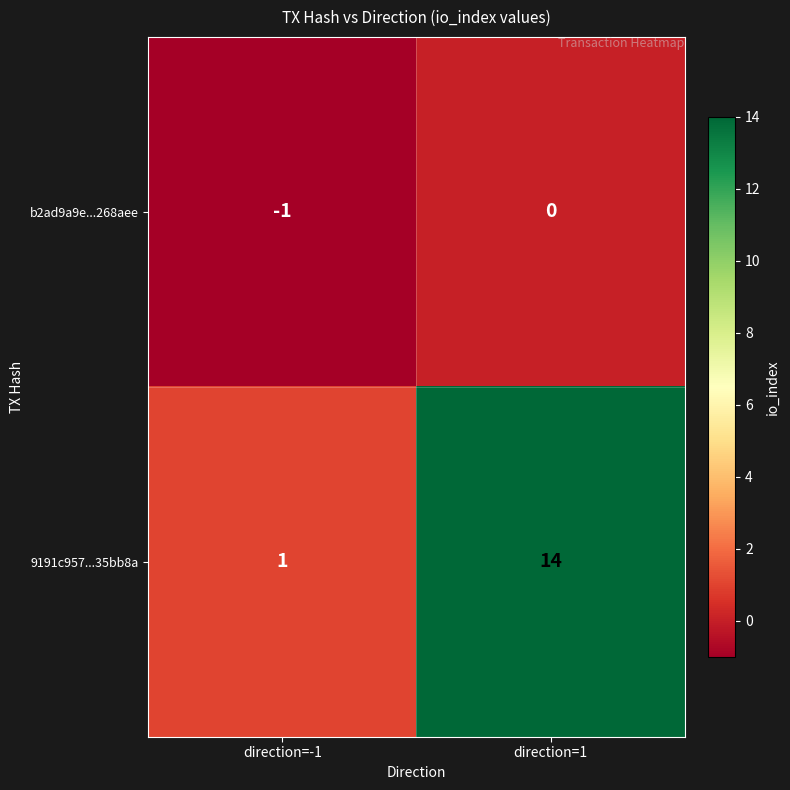

Which category has the lowest value across all series?

direction=-1